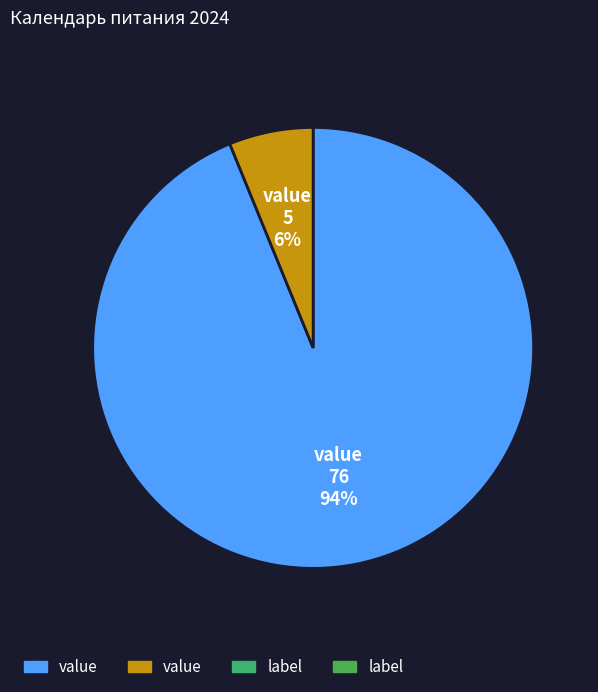

How many segments does this pie chart have?

2